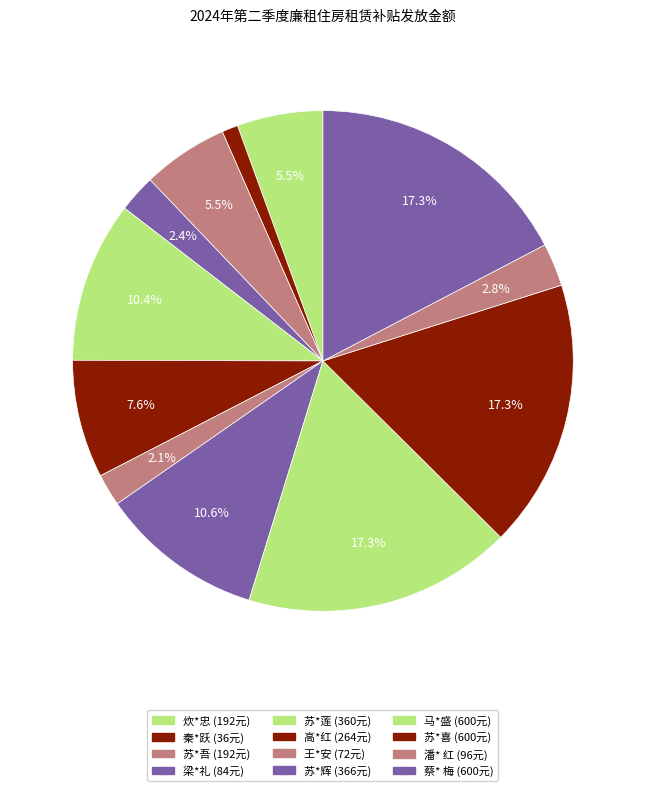

What is the change in value from 苏*莲 to 蔡* 梅?

+240